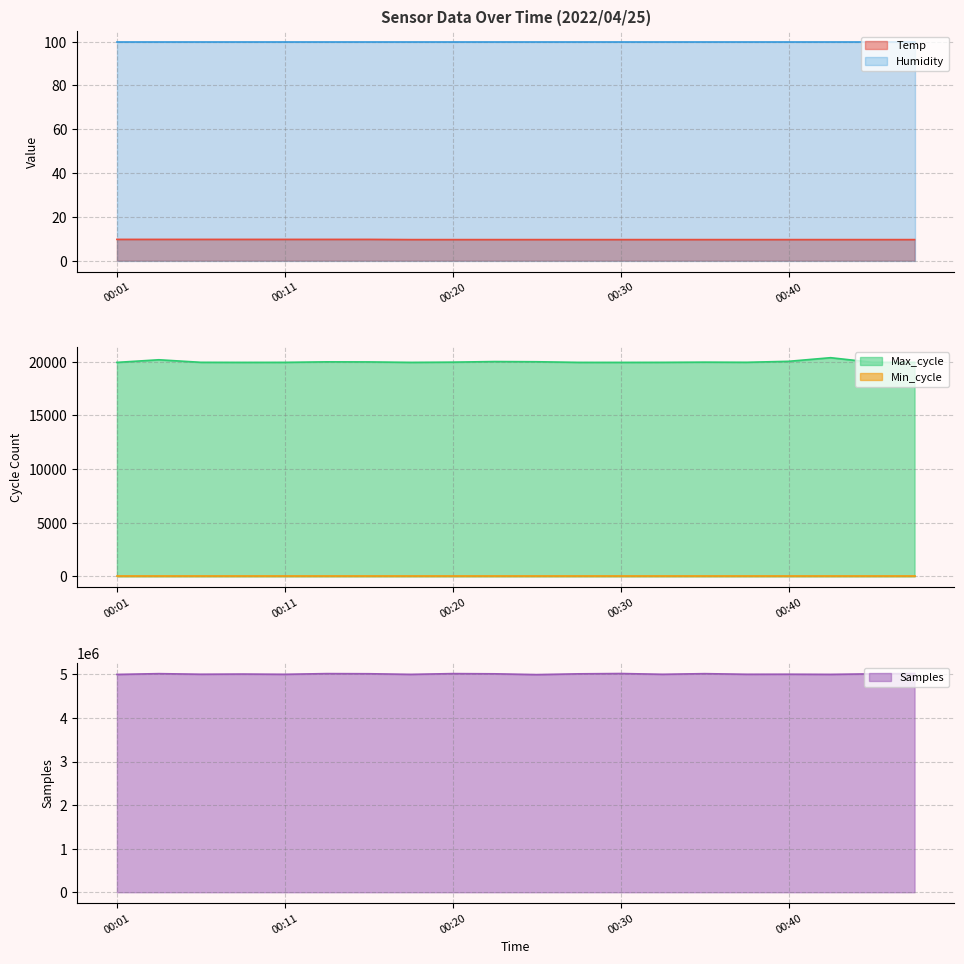

The value of Max_cycle at 00:03 is 7432.6. True or false?

False